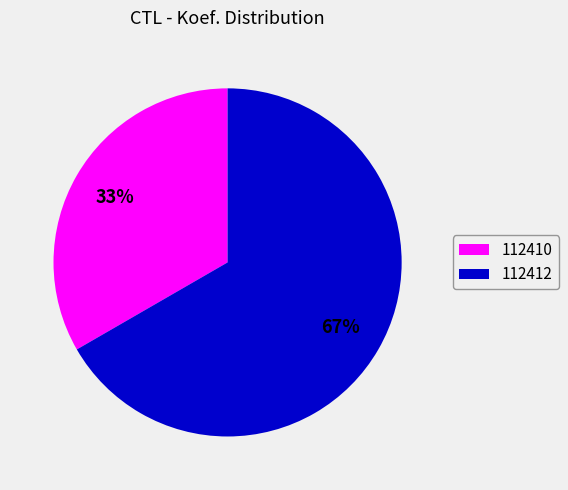

What percentage is the 112410 slice, to the nearest percent?

33%